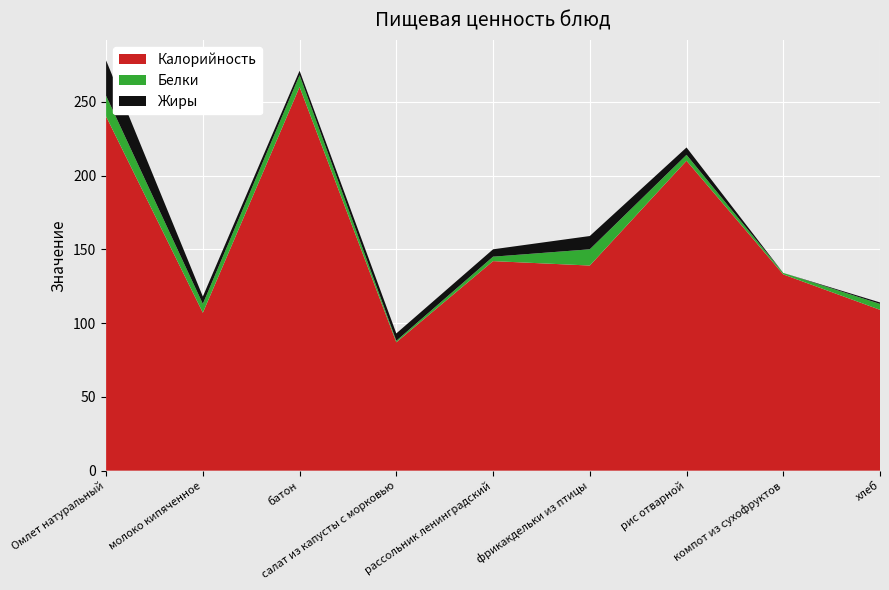

Reading left to right, transcribe all the data shown in this chart.

Калорийность: 240	107	260	87	142	139	210	133	109
Белки: 14	6	8	1	3	11	4	1	4
Жиры: 24	5	3	5	5	9	5	0	1